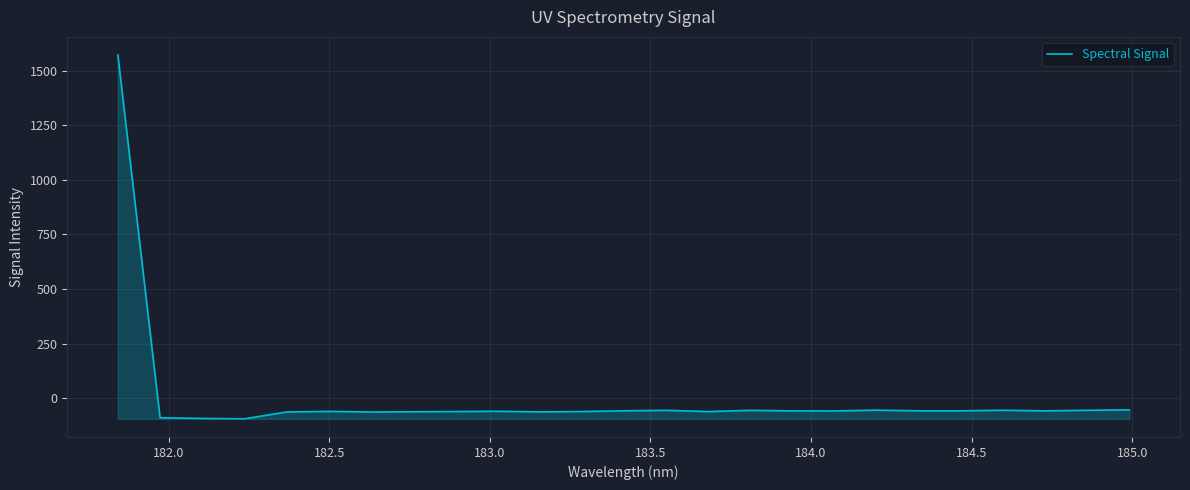

What is the difference between the maximum and minimum values?

1663.7